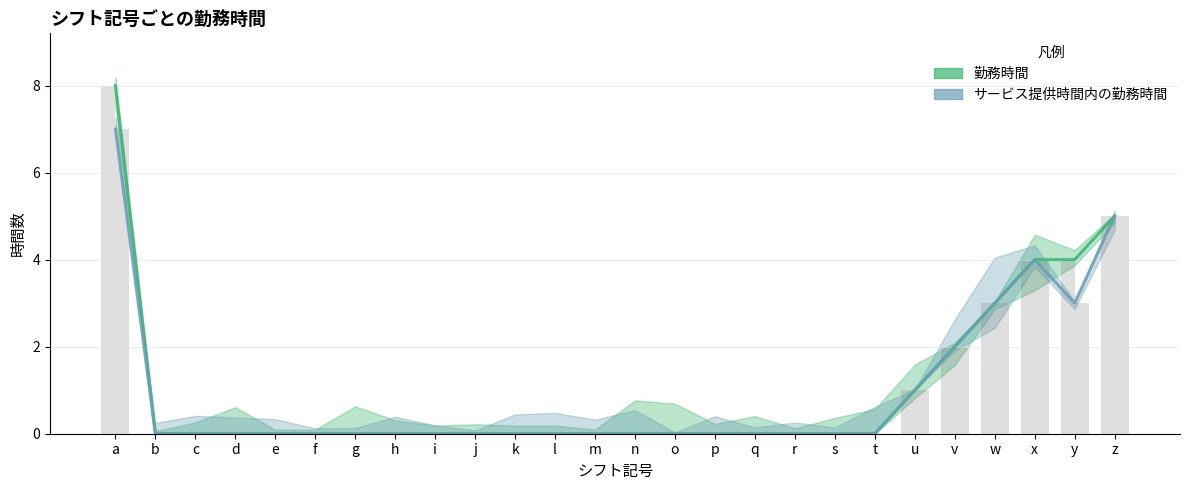

Reading left to right, extract all data points from this chart.

勤務時間: a=8	b=0	c=0	d=0	e=0	f=0	g=0	h=0	i=0	j=0	k=0	l=0	m=0	n=0	o=0	p=0	q=0	r=0	s=0	t=0	u=1	v=2	w=3	x=4	y=4	z=5
サービス提供時間内の勤務時間: a=7	b=0	c=0	d=0	e=0	f=0	g=0	h=0	i=0	j=0	k=0	l=0	m=0	n=0	o=0	p=0	q=0	r=0	s=0	t=0	u=1	v=2	w=3	x=4	y=3	z=5